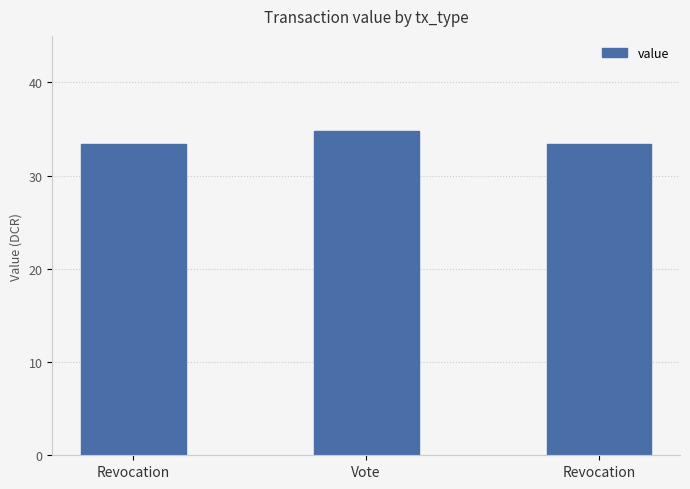

Rank the categories by value from highest to lowest.

Vote, Revocation, Revocation